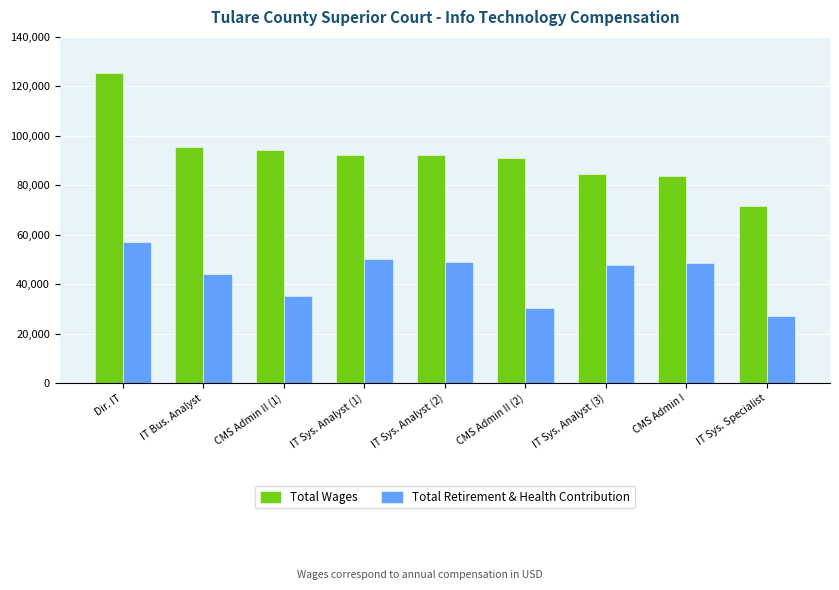

True or false: Total Wages has a value of 54572 at IT Sys. Analyst (1).

False